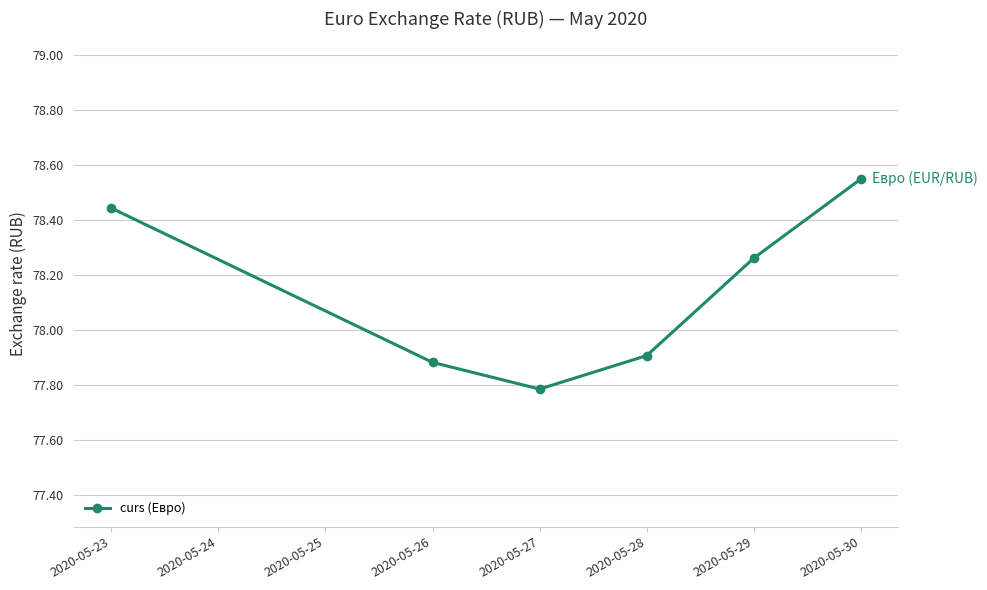

Count the number of data series in this chart.

1